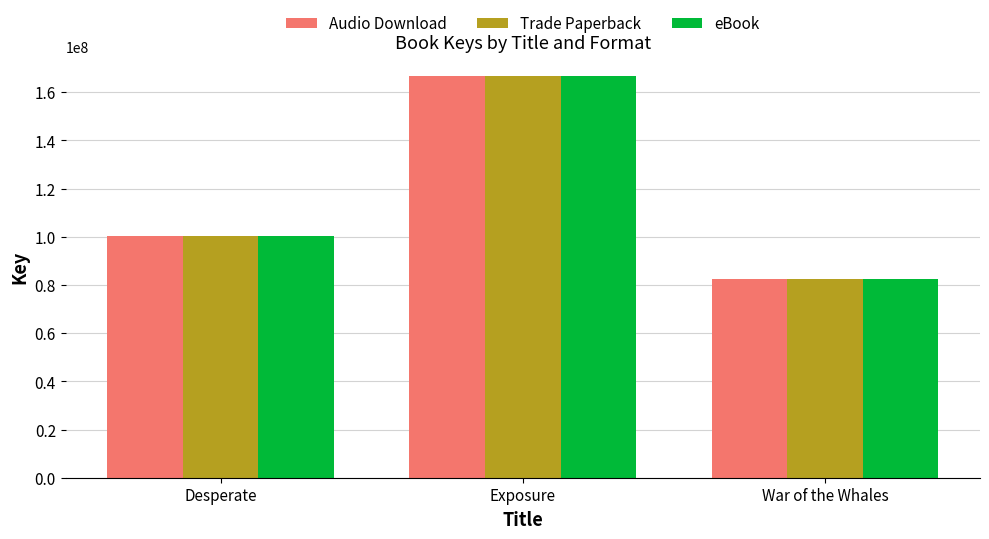

What is the value of the Audio Download bar at the 2nd from the left?

166525092